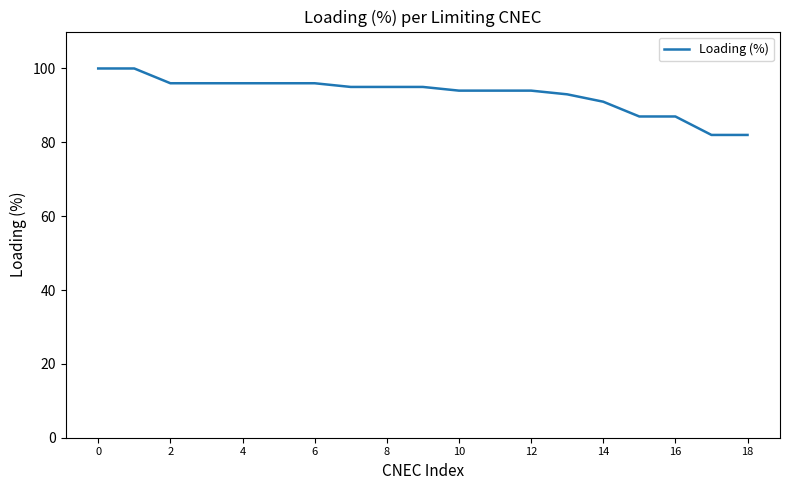

What is the greatest value displayed?

100